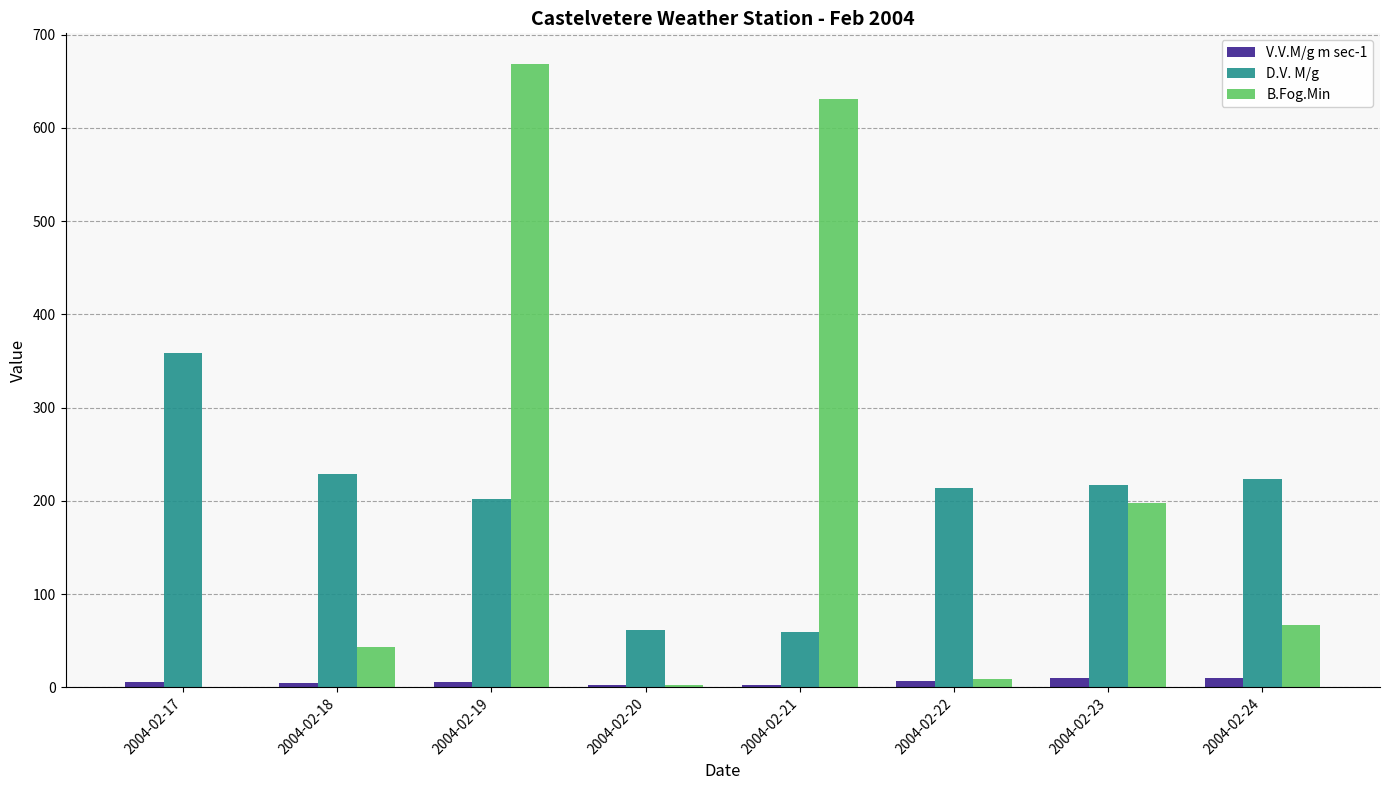

Is the value of B.Fog.Min at 2004-02-19 greater than the value of D.V. M/g at 2004-02-19?

Yes